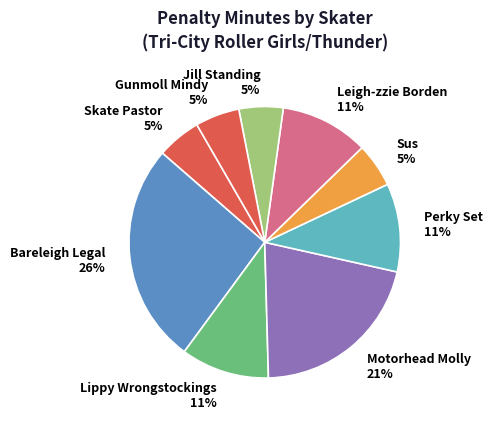

To the nearest percent, what is the difference between the largest and smallest slice percentages?

21%